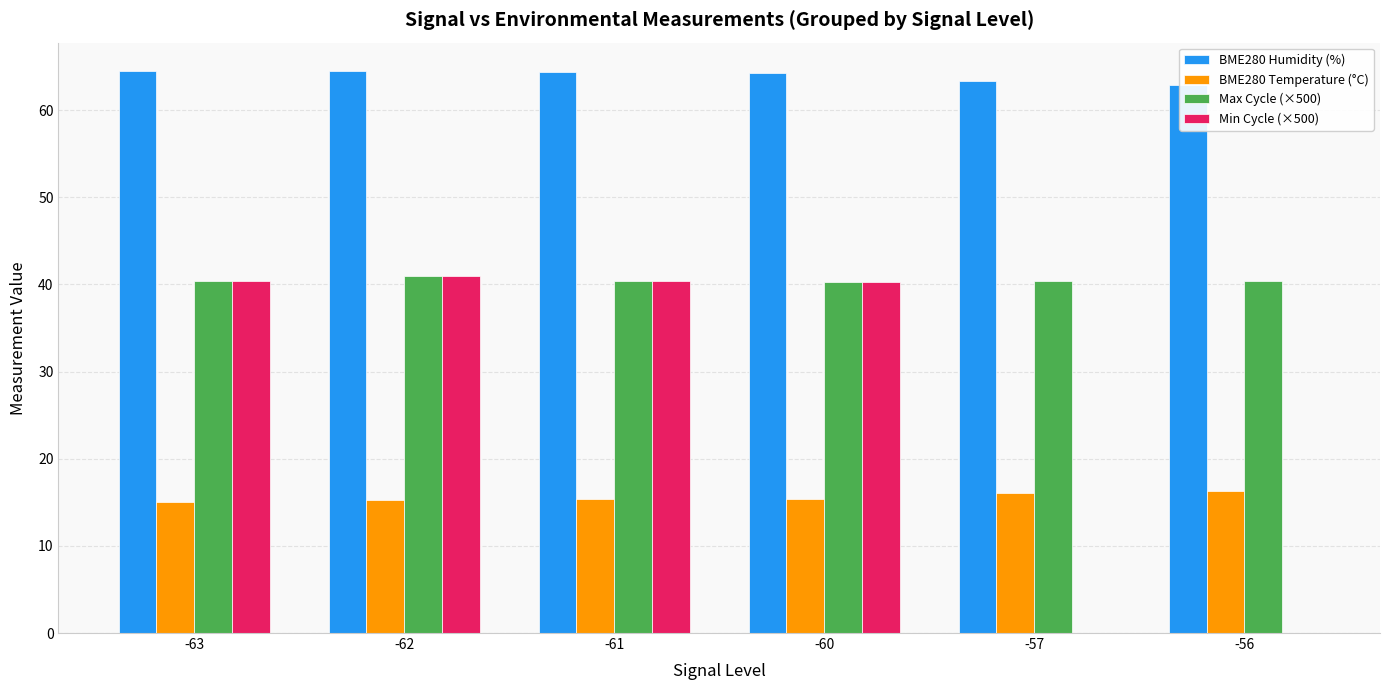

Rank the categories by Max Cycle (×500) value from lowest to highest.

-60, -56, -63, -57, -61, -62